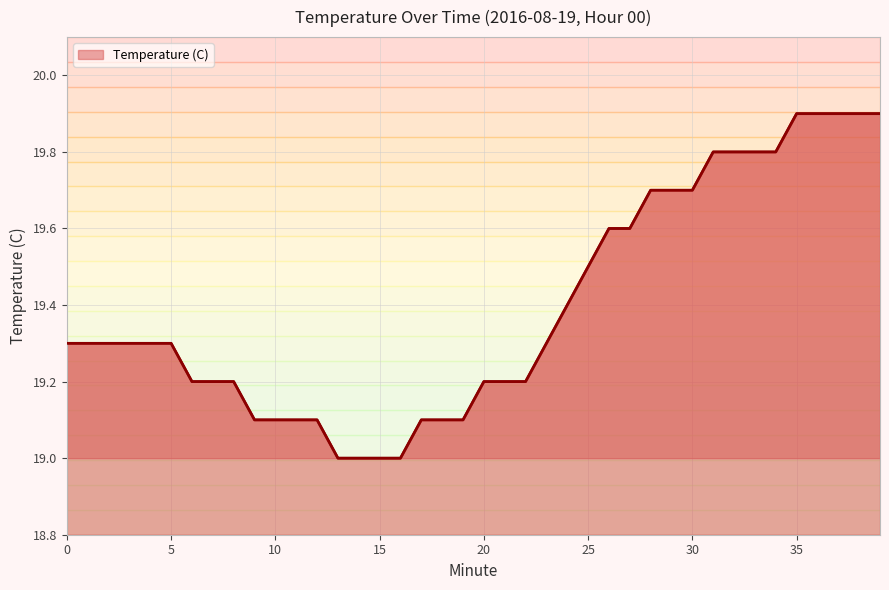

At which label is the value closest to 19?

13